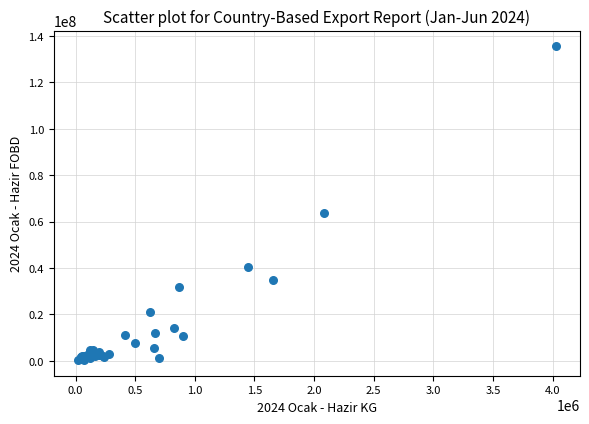

What Y value in the scatter plot is closest to 67904462?

63902283.1